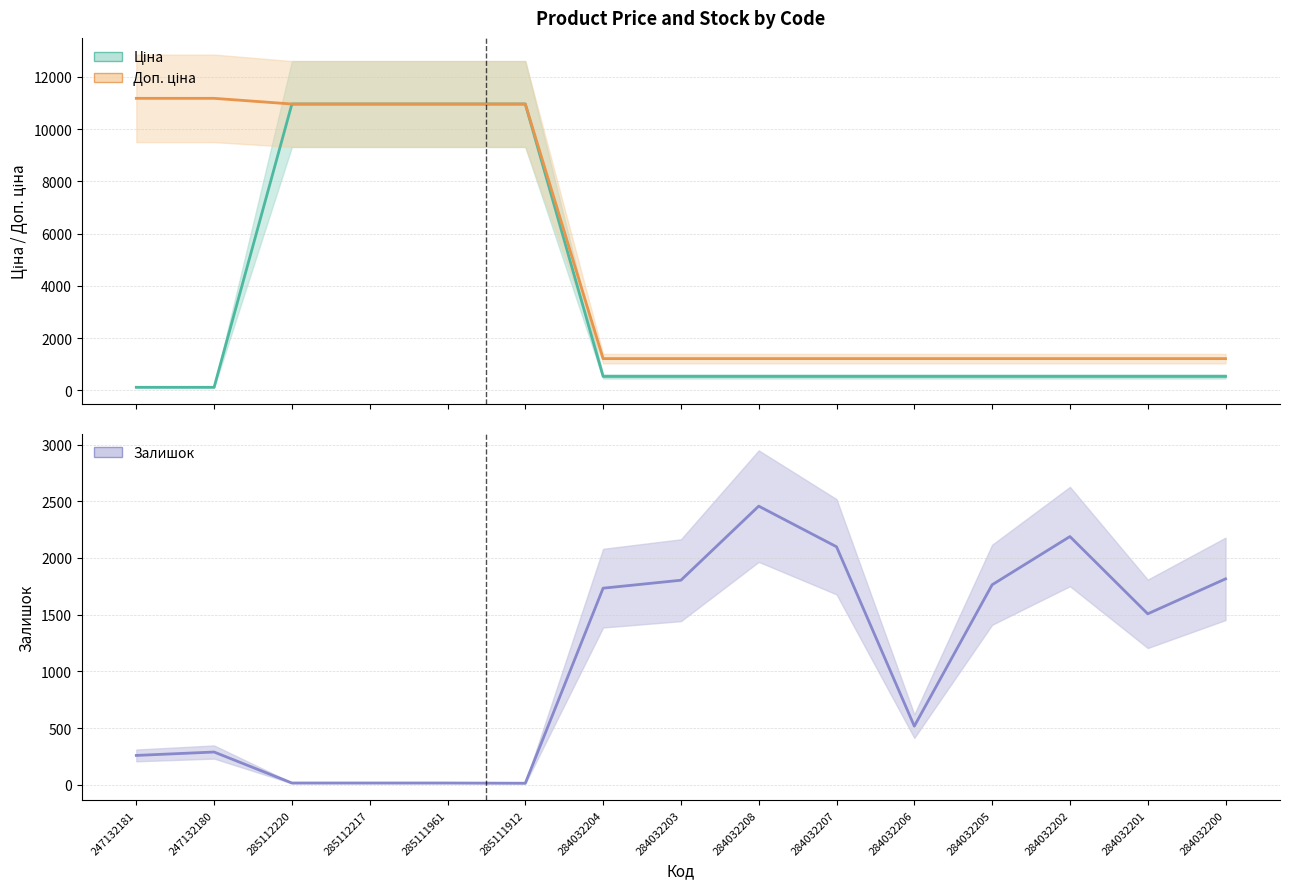

What is the difference between the maximum and minimum values in the Доп. ціна series?

9971.3